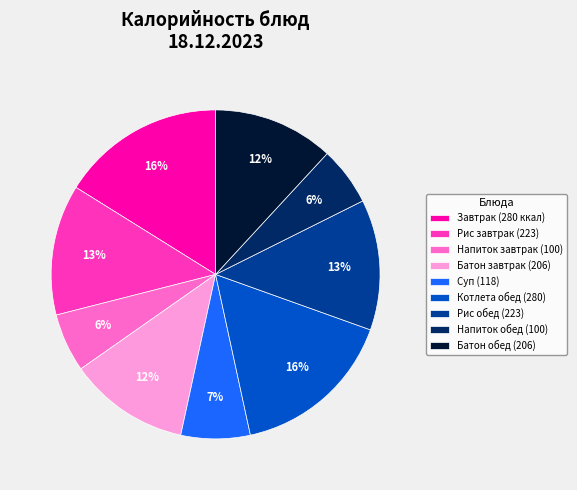

Is the sum of Суп (118) and Батон обед (206) greater than half?

No